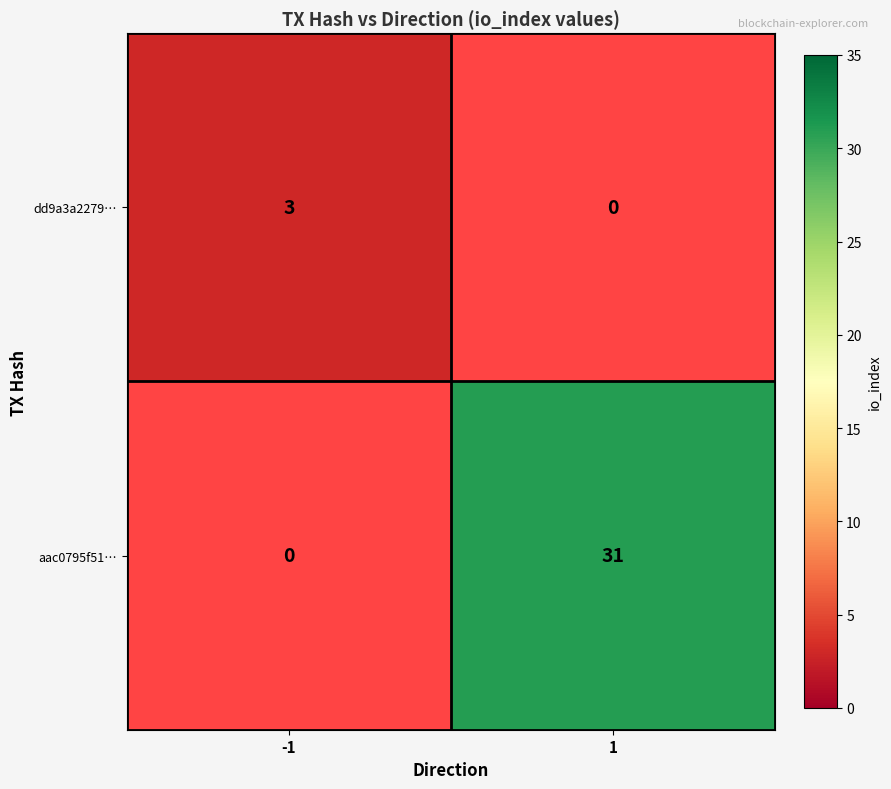

Is the value of dd9a3a2279… at -1 greater than the value of aac0795f51… at 1?

No